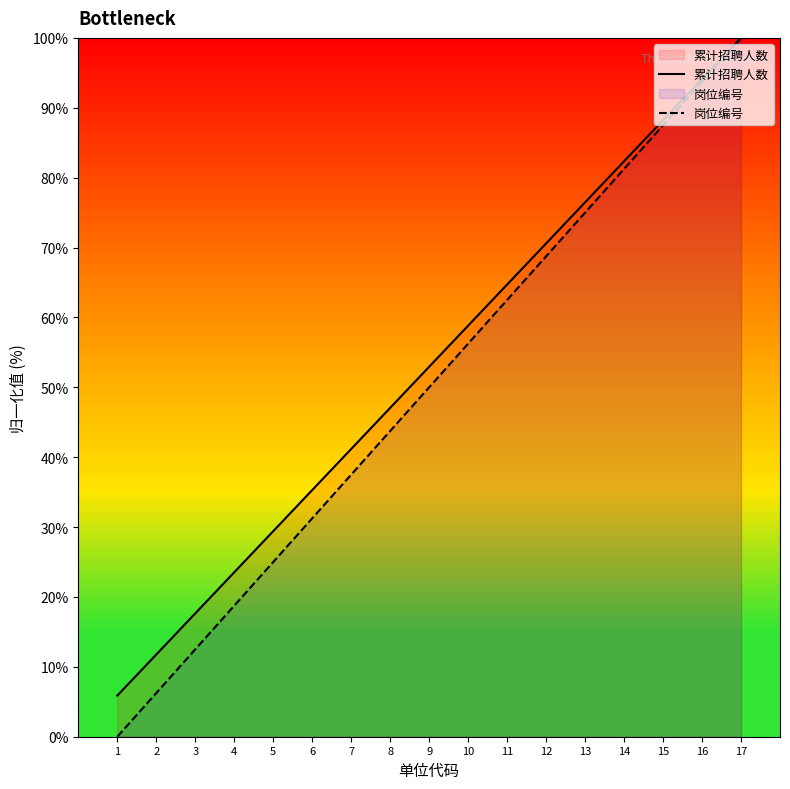

True or false: 累计招聘人数 has a value of 2.0 at 1.

False